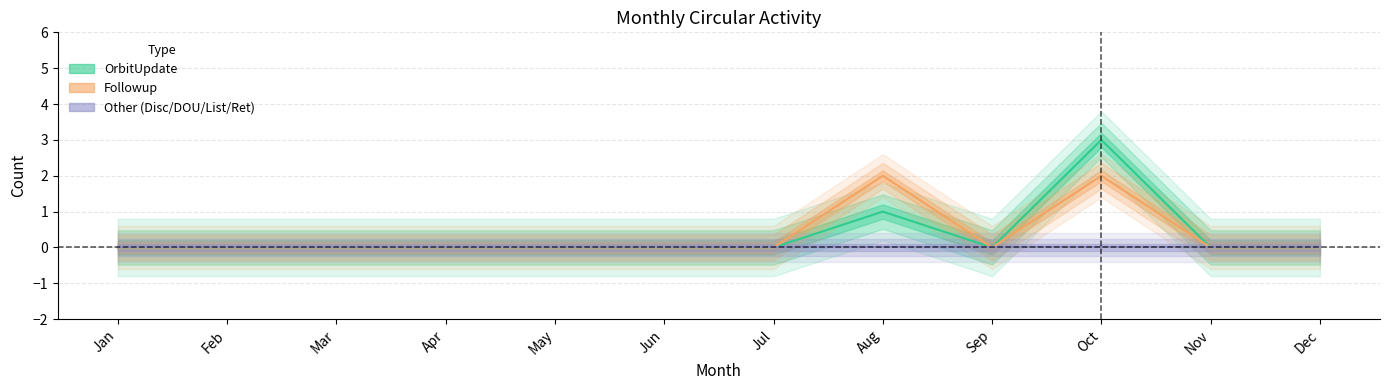

What is the difference between the second highest and second lowest values in the Followup series?

2